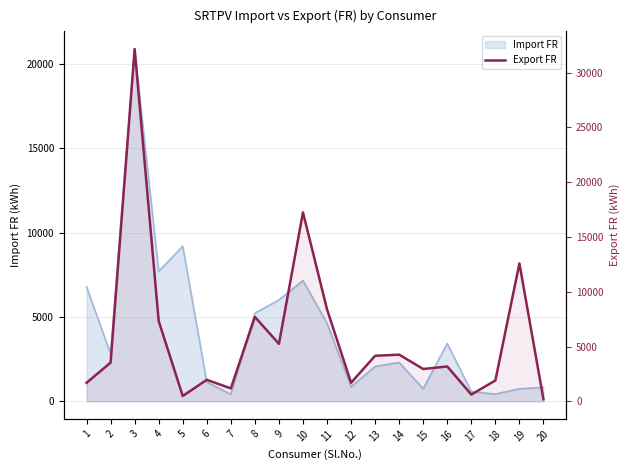

Where does the data first go above 3532?

3